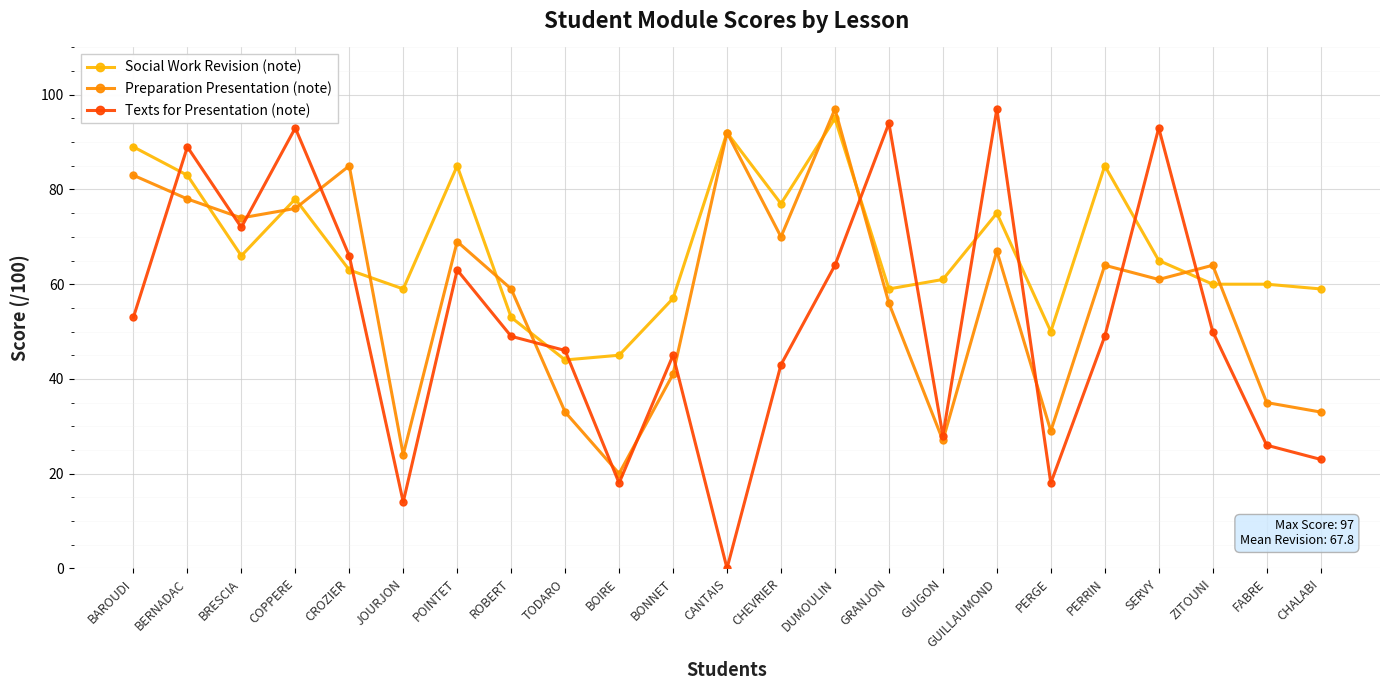

Which series changed the most between ROBERT and SERVY?

Texts for Presentation (note)